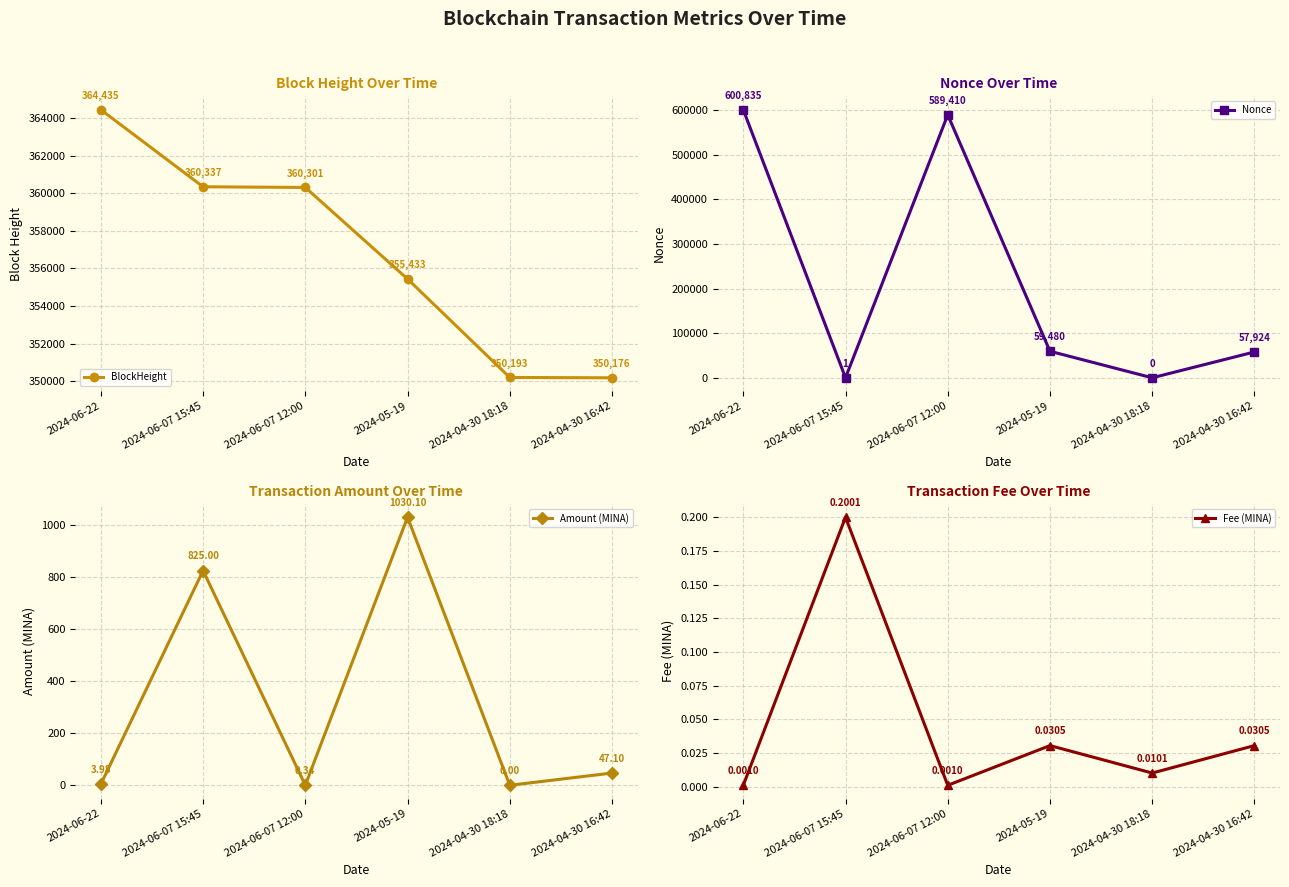

Reading left to right, what are all the values shown in this chart?

BlockHeight: 2024-06-22=364435.0	2024-06-07 15:45=360337.0	2024-06-07 12:00=360301.0	2024-05-19=355433.0	2024-04-30 18:18=350193.0	2024-04-30 16:42=350176.0
Nonce: 2024-06-22=600835.0	2024-06-07 15:45=1.0	2024-06-07 12:00=589410.0	2024-05-19=59480.0	2024-04-30 18:18=0.0	2024-04-30 16:42=57924.0
Amount (MINA): 2024-06-22=4.0	2024-06-07 15:45=825.0	2024-06-07 12:00=0.3	2024-05-19=1030.1	2024-04-30 18:18=0.0	2024-04-30 16:42=47.1
Fee (MINA): 2024-06-22=0.0	2024-06-07 15:45=0.2	2024-06-07 12:00=0.0	2024-05-19=0.0	2024-04-30 18:18=0.0	2024-04-30 16:42=0.0